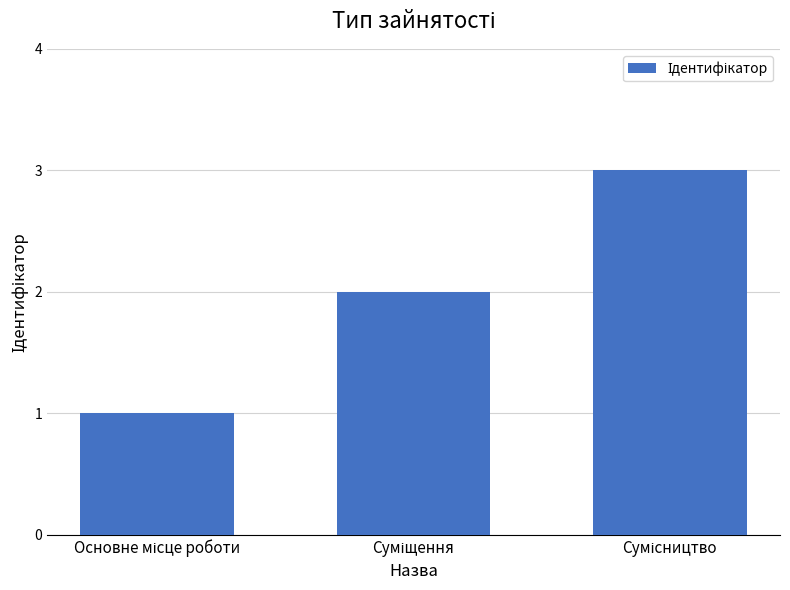

What is the sum of all values?

6